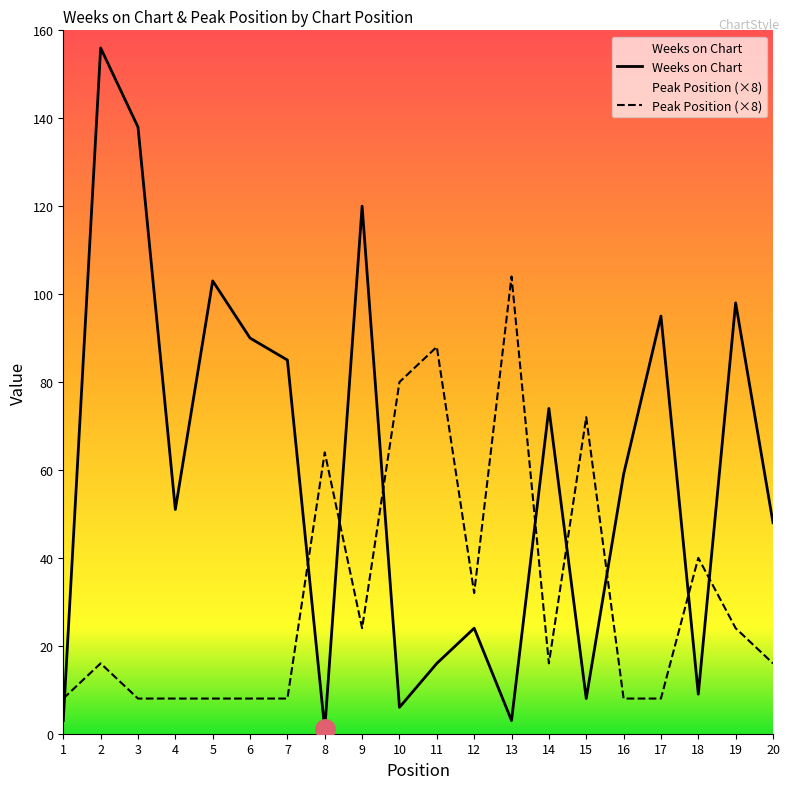

What is the value of the Weeks on Chart point at the 6th from the left?

90